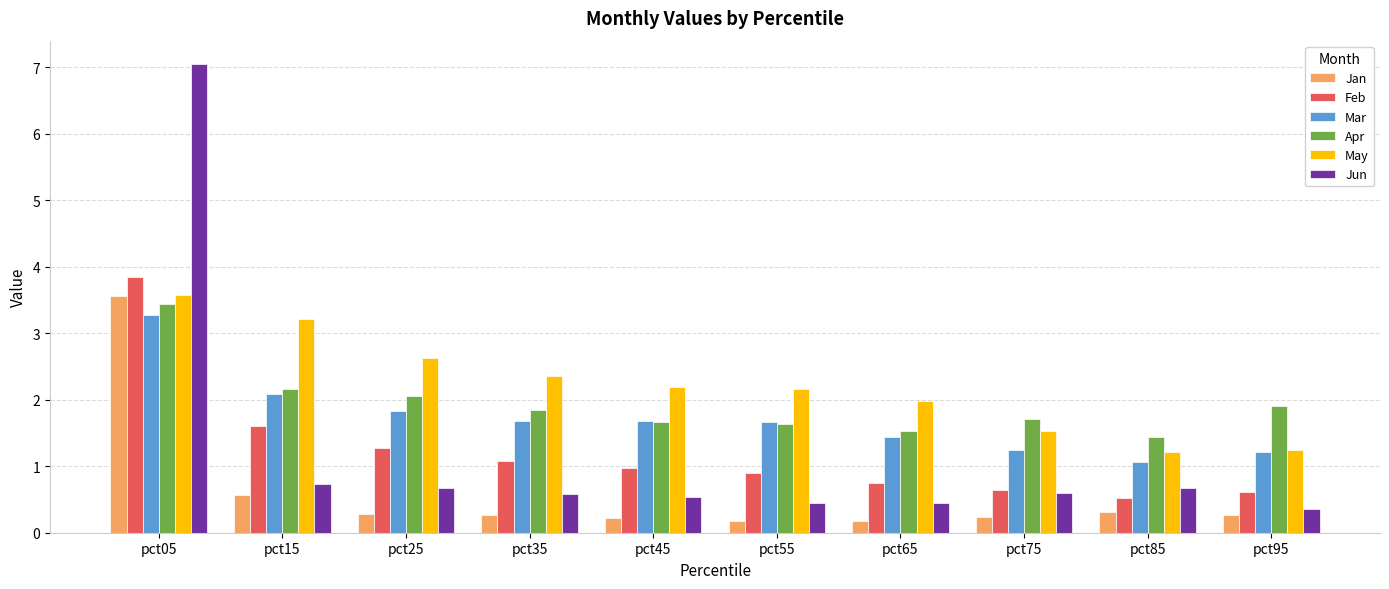

What is the spread (max minus min) of values at pct05?

3.8